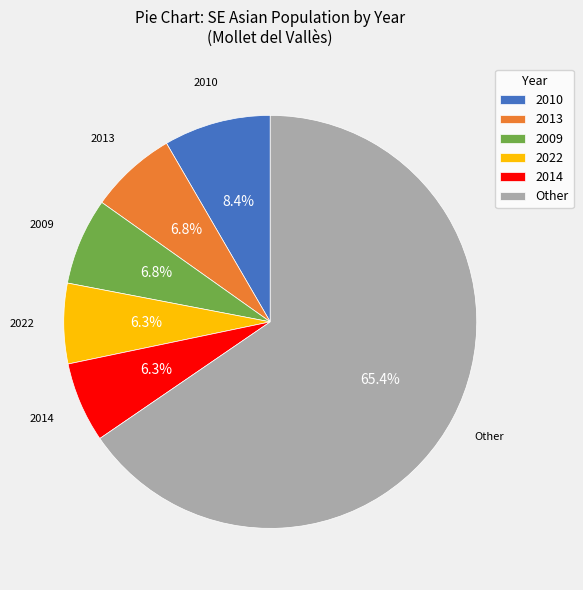

What is the ratio of the value at 2009 to the value at 2010?

0.8